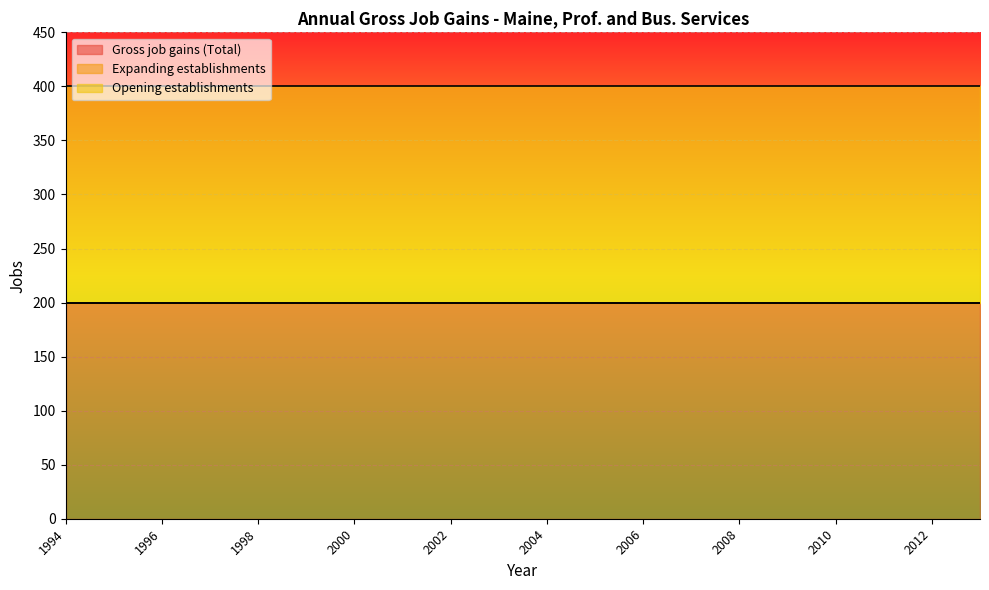

Rank the series at 2000 from lowest to highest value.

Expanding establishments, Gross job gains (Total), Opening establishments